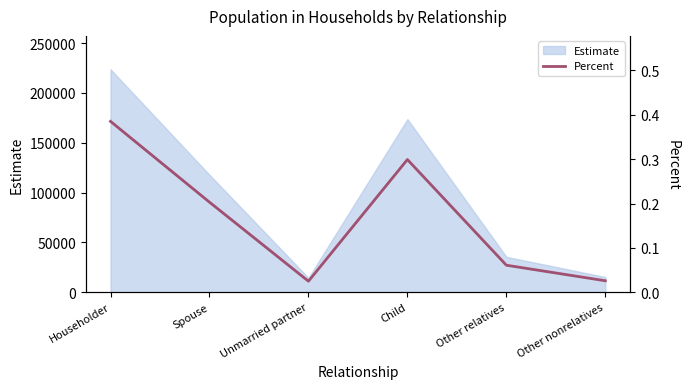

The Estimate series shows 165177 at Spouse. True or false?

False